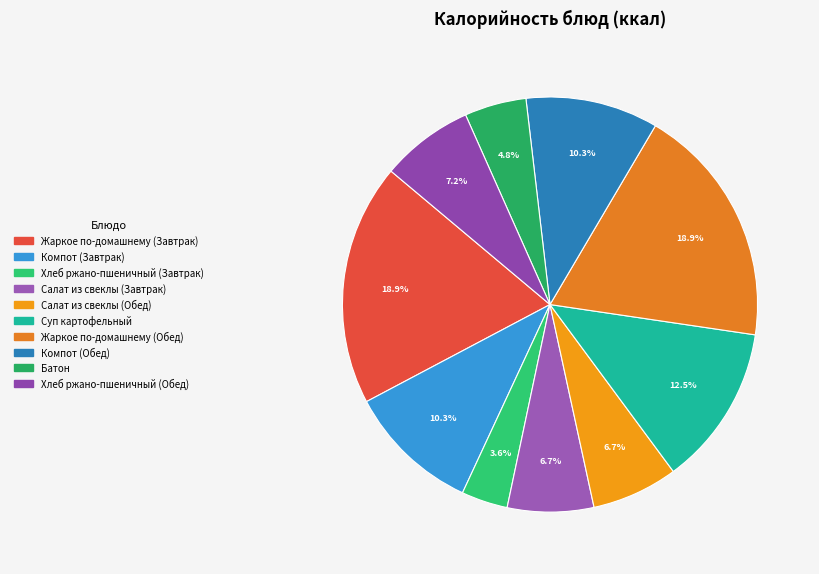

Rank the categories by value from lowest to highest.

Хлеб ржано-пшеничный (Завтрак), Батон, Салат из свеклы (Завтрак), Салат из свеклы (Обед), Хлеб ржано-пшеничный (Обед), Компот (Завтрак), Компот (Обед), Суп картофельный, Жаркое по-домашнему (Завтрак), Жаркое по-домашнему (Обед)